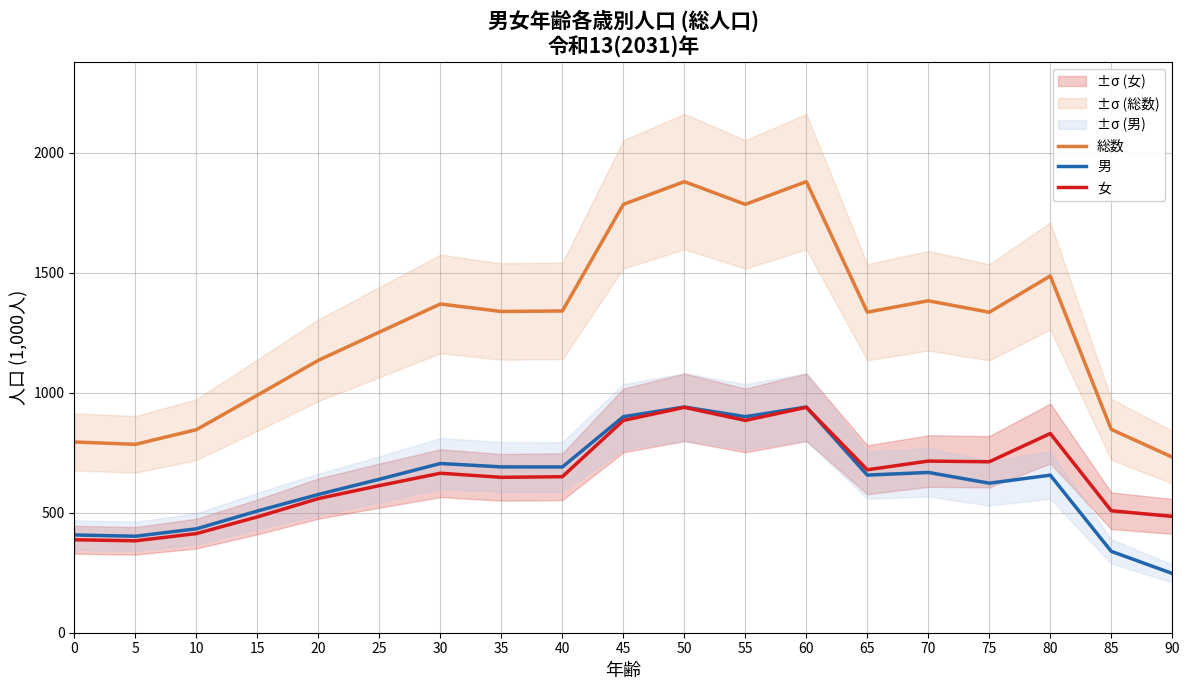

What is the difference between the second highest and minimum values in the 男 series?

693.7